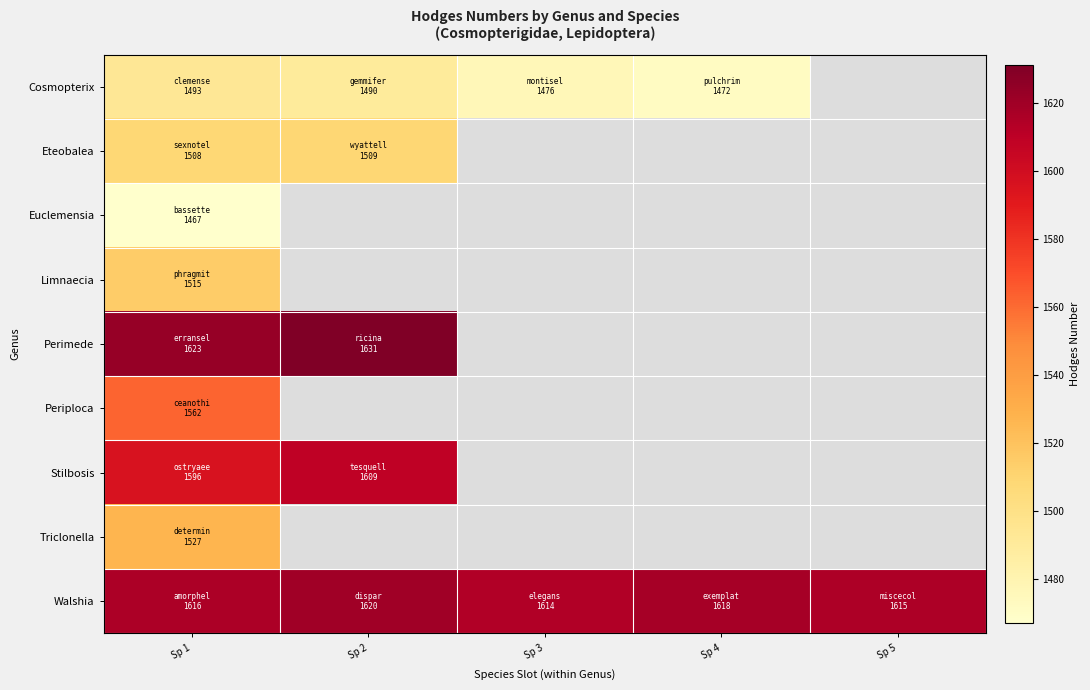

How many positive values does the Cosmopterix series have?

4